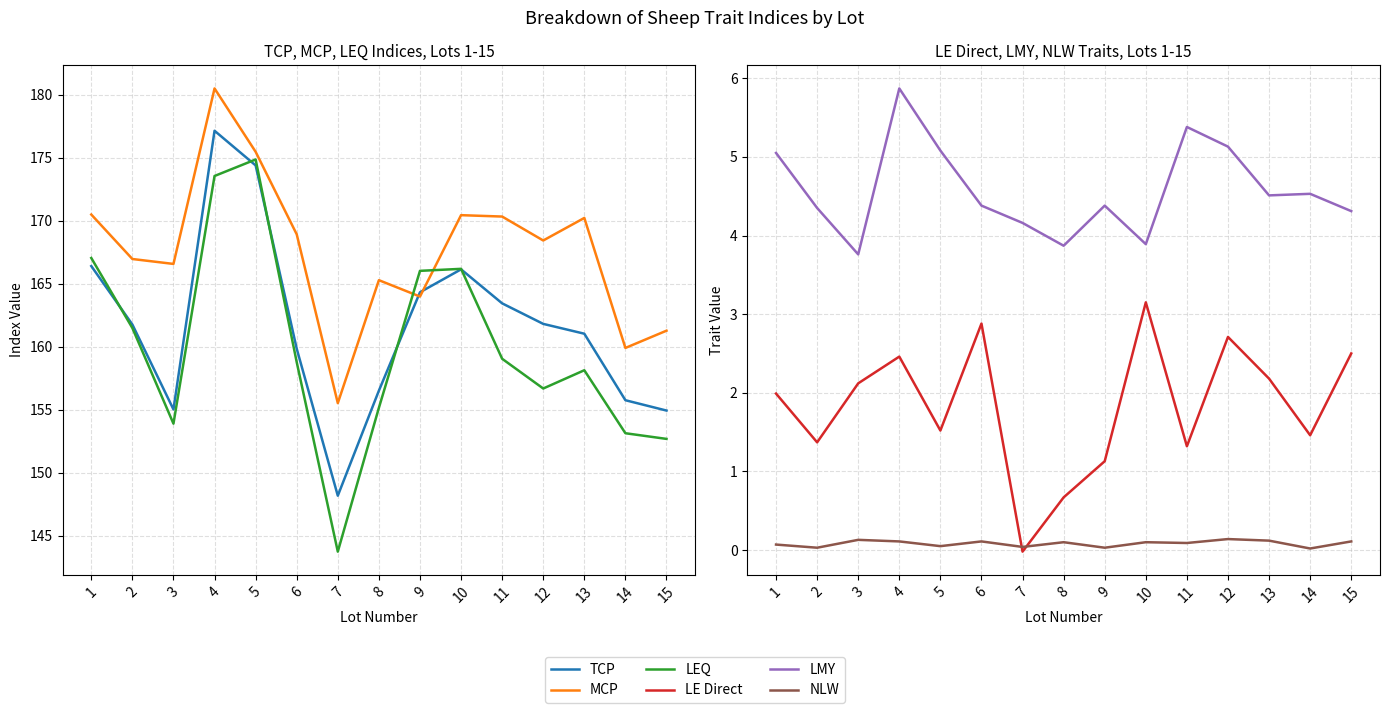

Does the chart display data point markers on the line(s)?

No